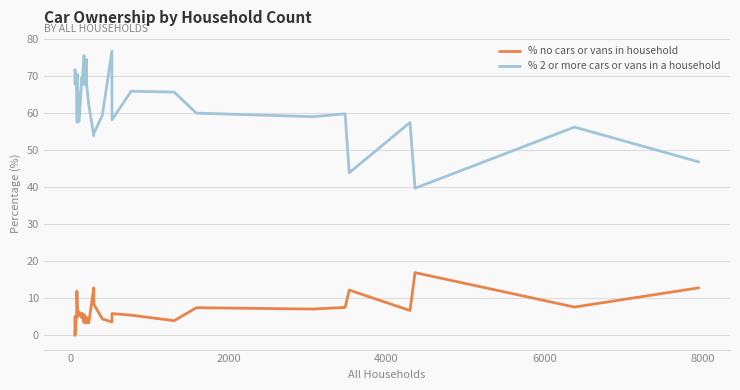

Which series has the widest spread of values?

% 2 or more cars or vans in a household